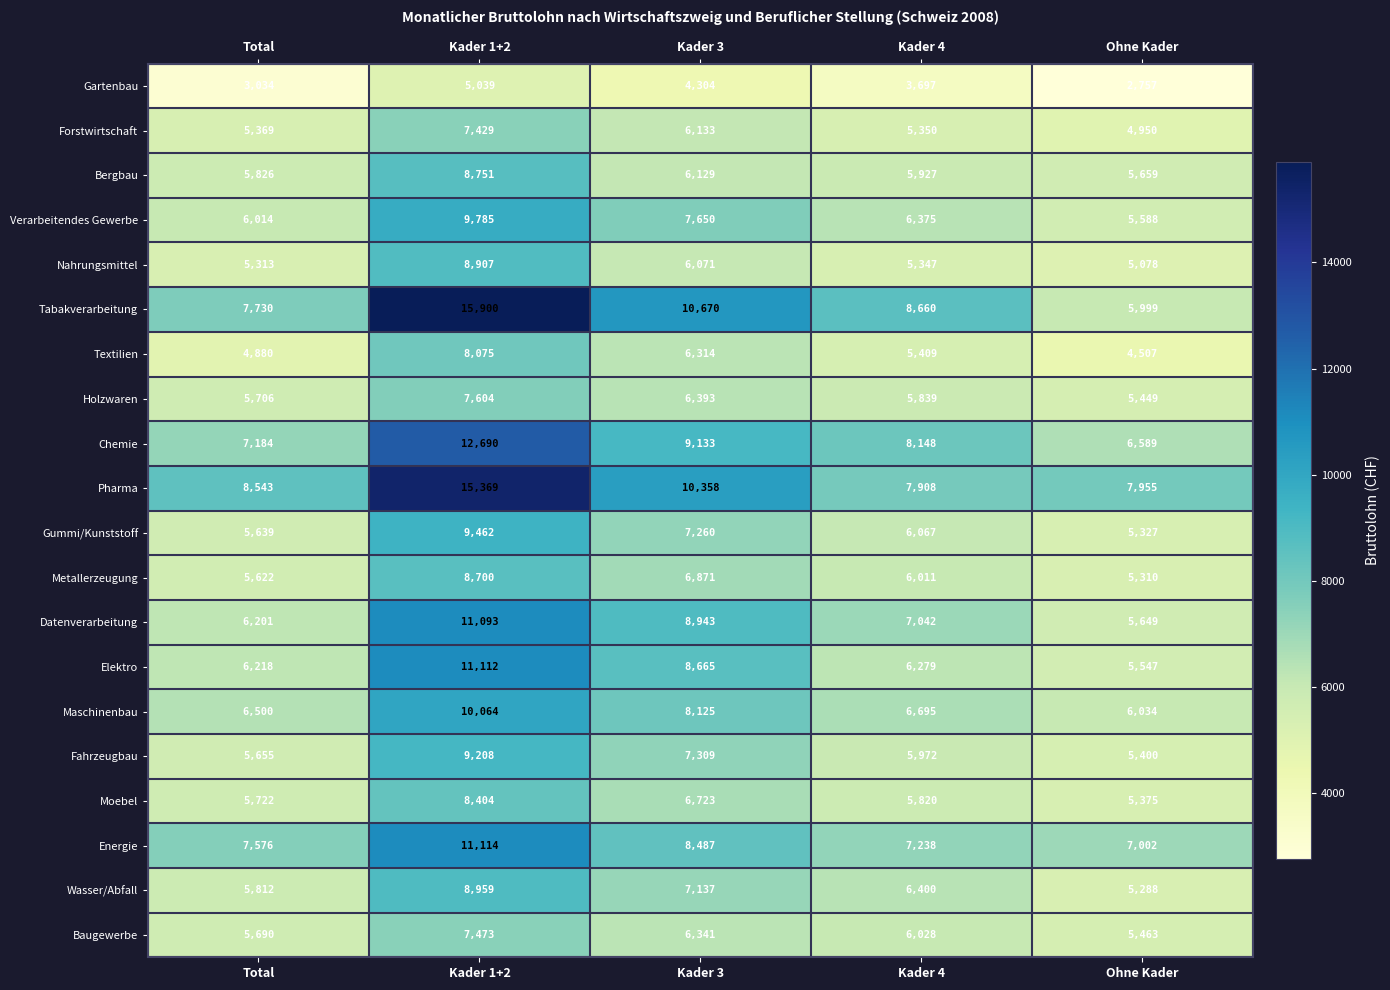

True or false: Metallerzeugung has a value of 6011 at Kader 4.

True